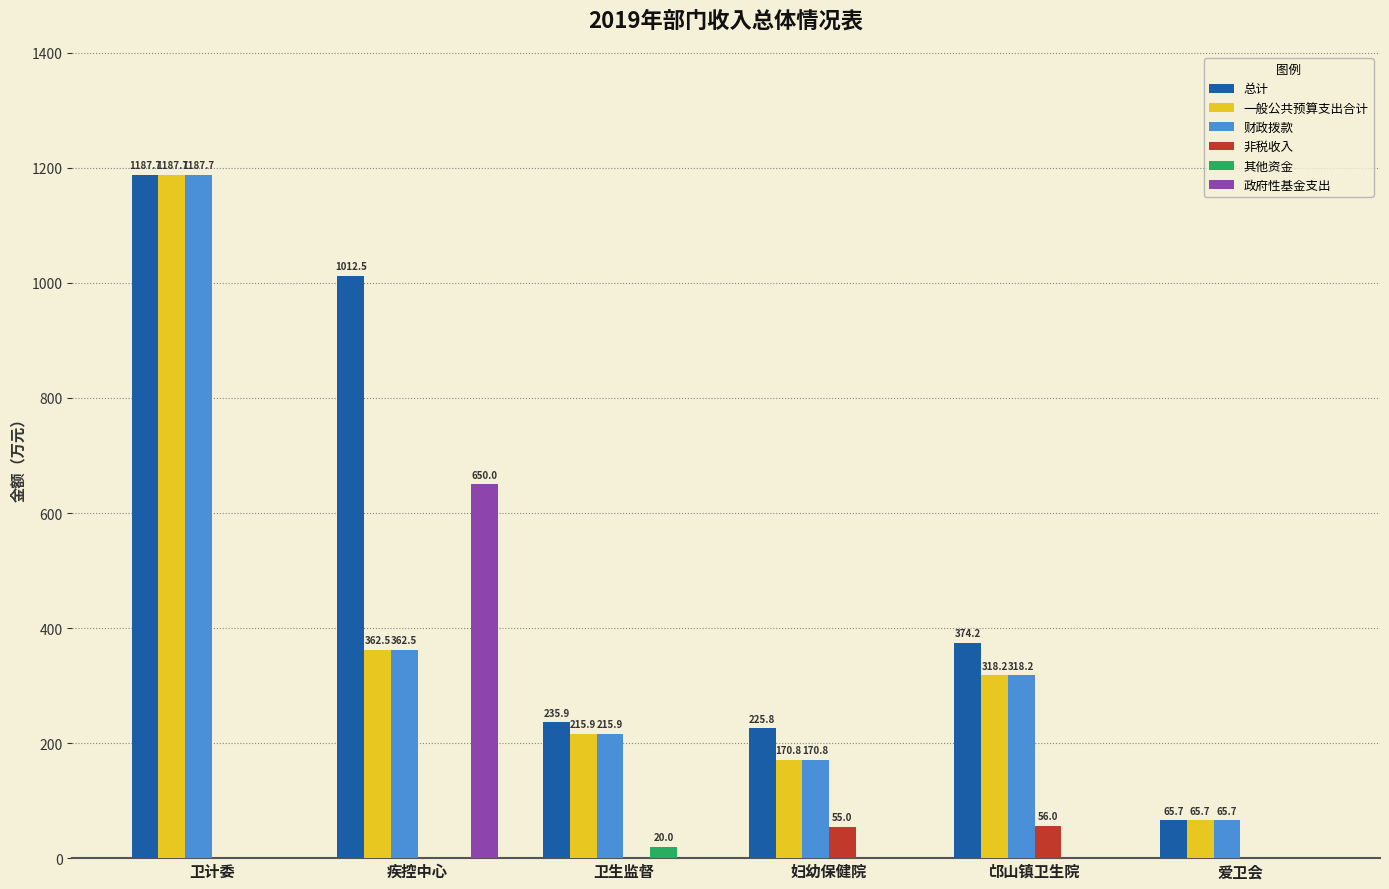

What are all the series names shown in the legend?

总计, 一般公共预算支出合计, 财政拨款, 非税收入, 其他资金, 政府性基金支出